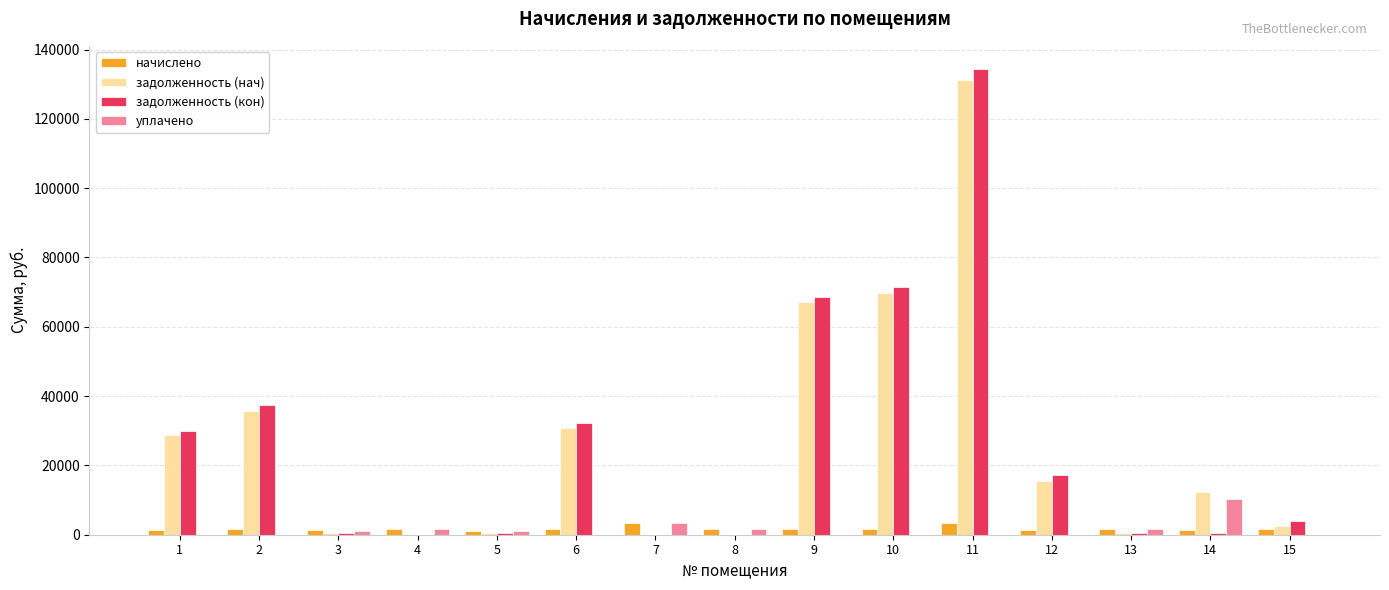

How many groups of bars are there?

15